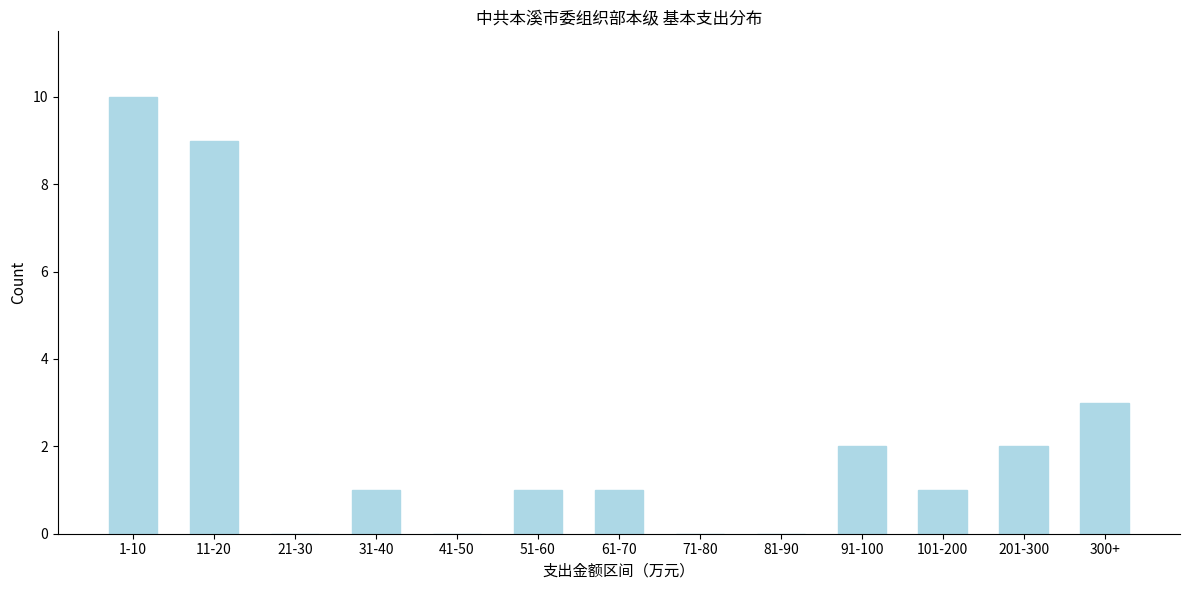

Reading right to left, list all the values displayed in this chart.

300+=3	201-300=2	101-200=1	91-100=2	81-90=0	71-80=0	61-70=1	51-60=1	41-50=0	31-40=1	21-30=0	11-20=9	1-10=10